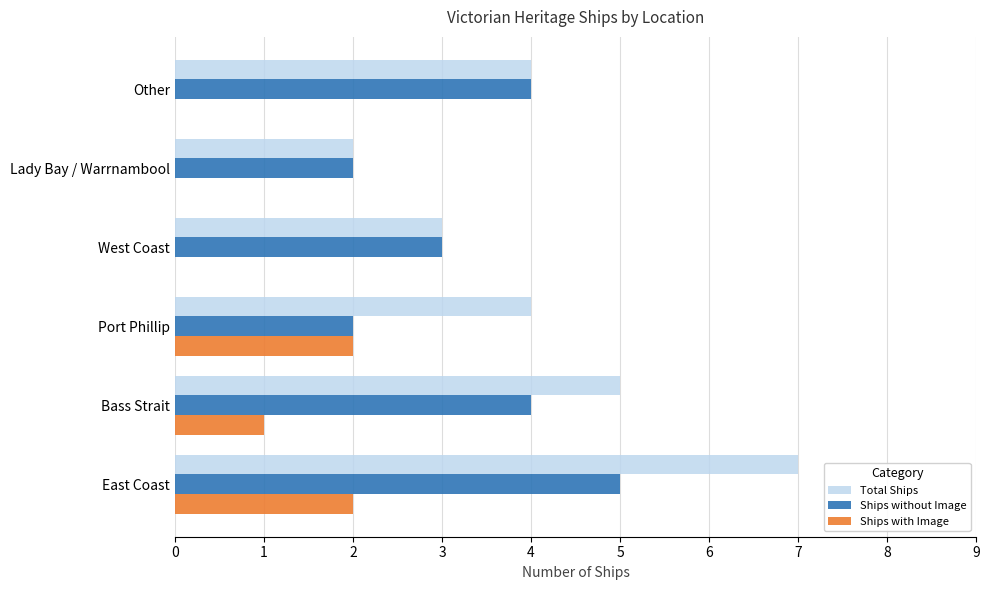

What is the maximum value shown in the chart?

7